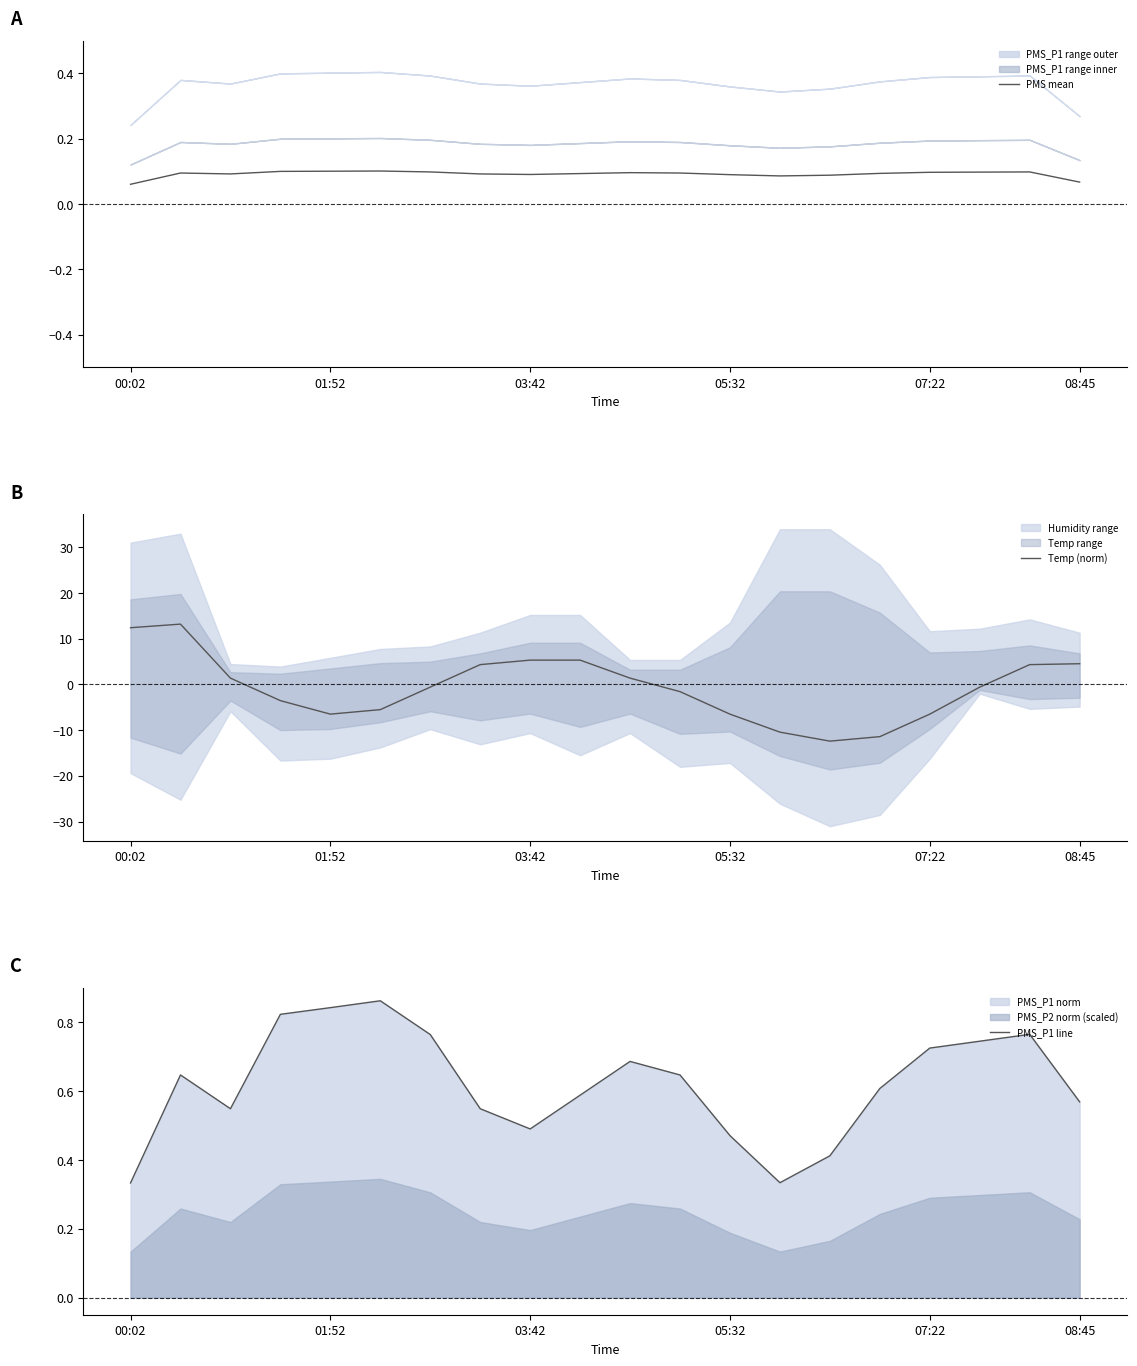

True or false: PMS_P1 line has more than 2 points higher than both neighbors.

True